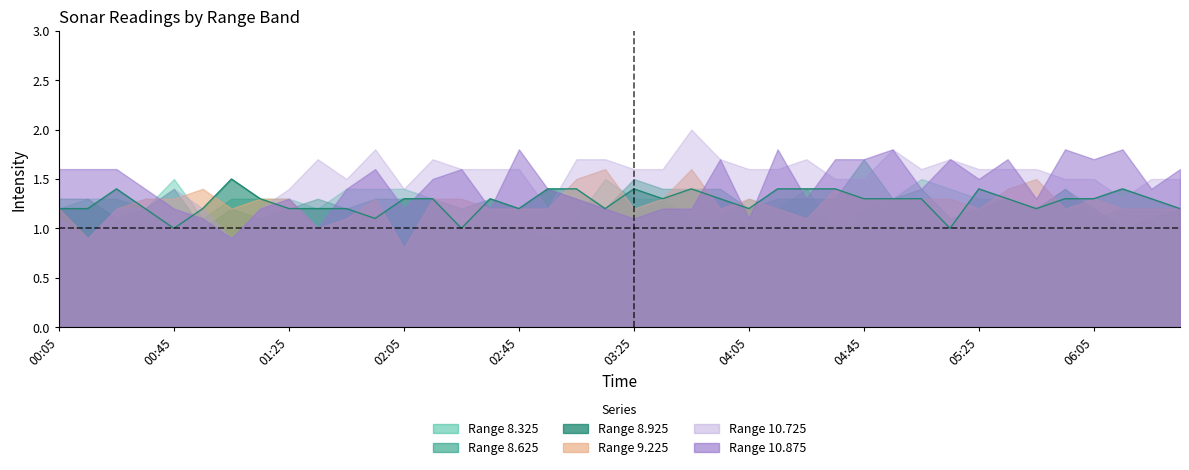

What is the difference between the maximum and minimum values in the 10.875 series?

0.9